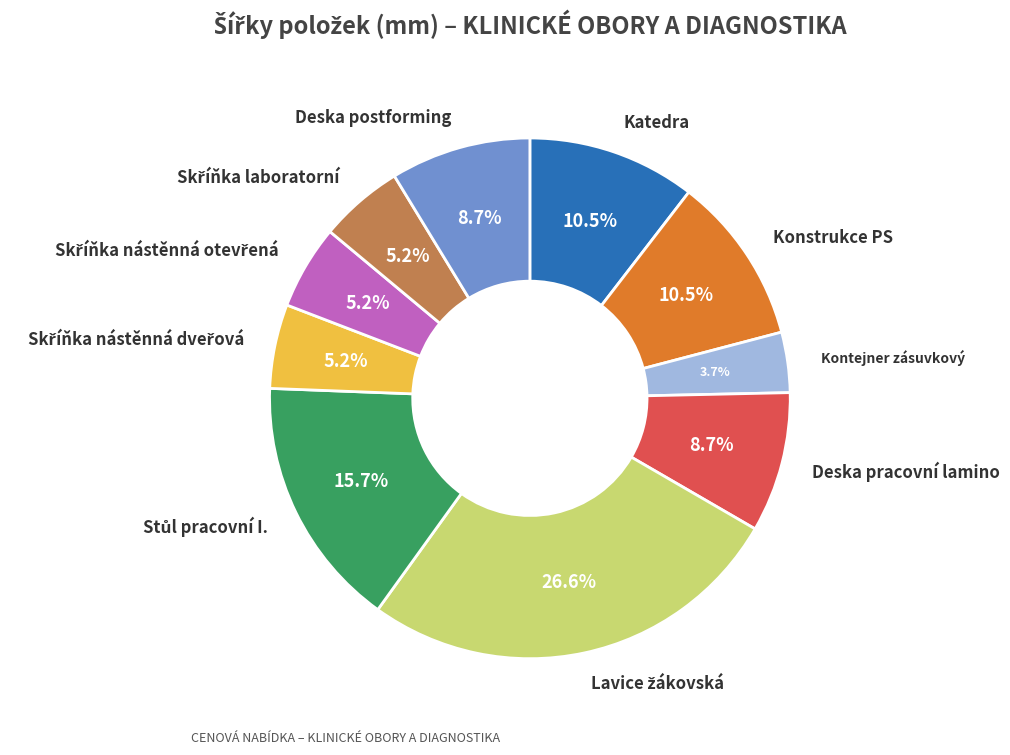

Is there any slice that represents more than half of the pie?

No